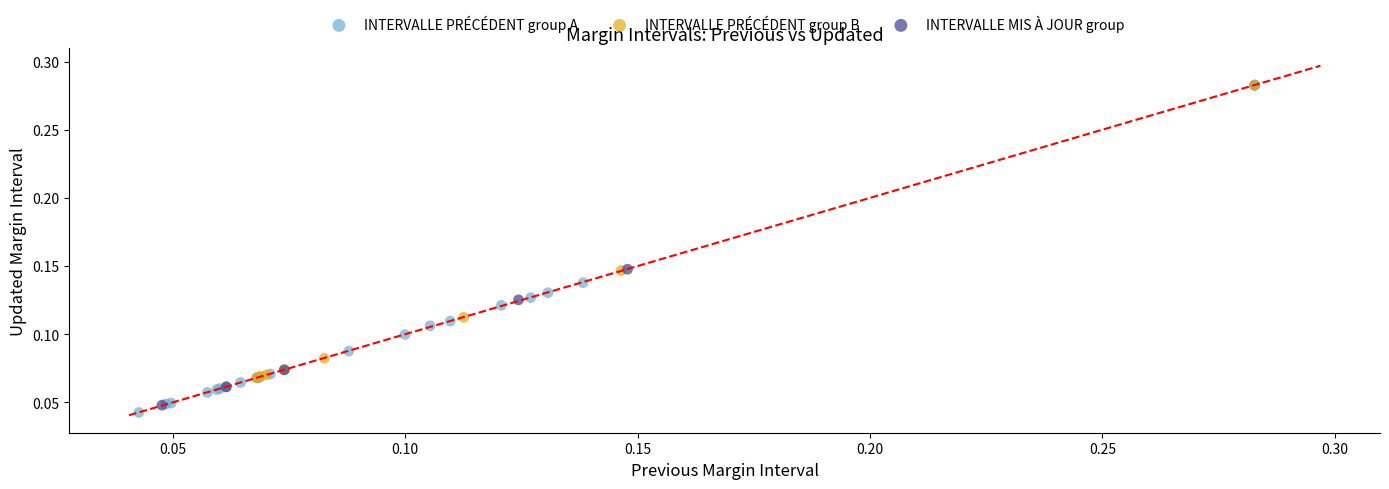

Which series has the widest spread of Y values?

INTERVALLE PRÉCÉDENT group A